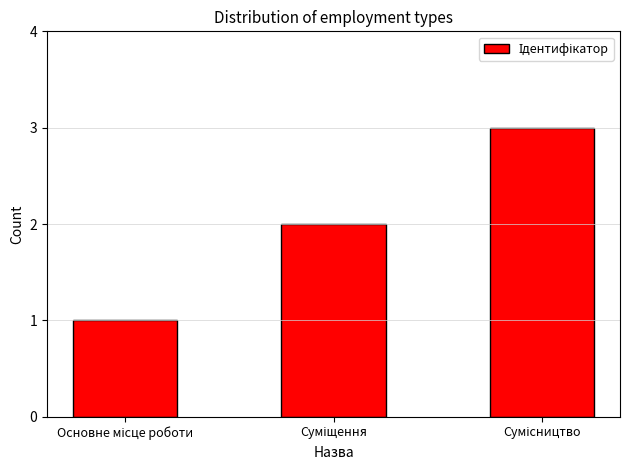

How many bars are there in total?

3